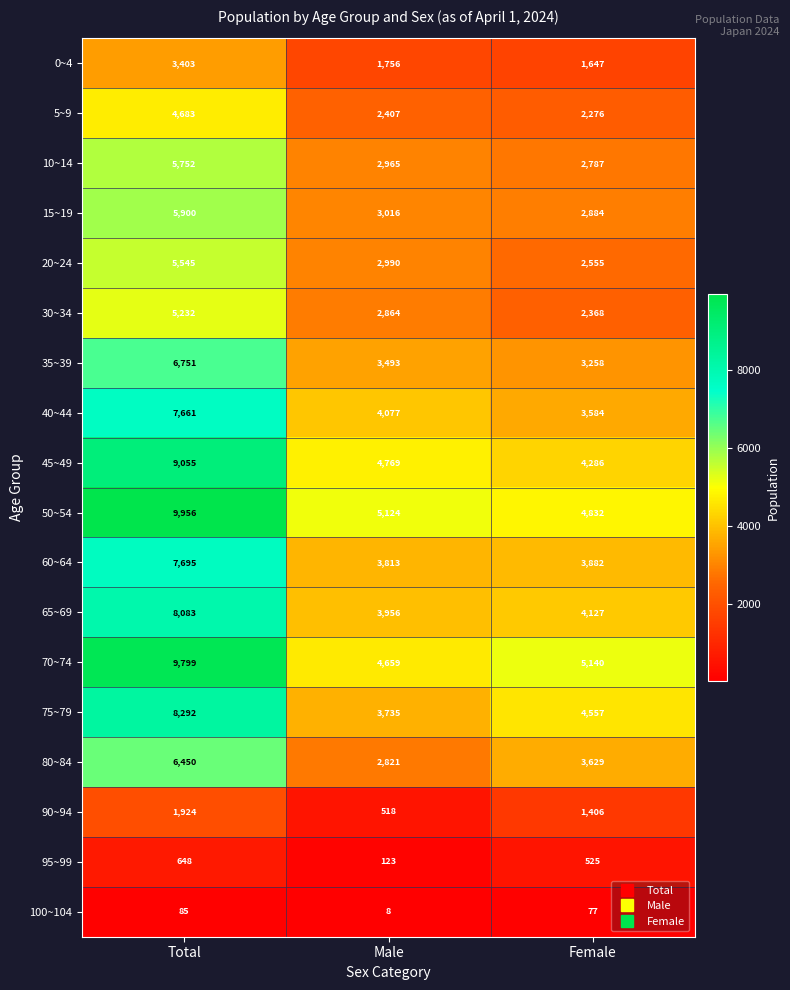

The 15~19 series shows 2884 at Female. True or false?

True